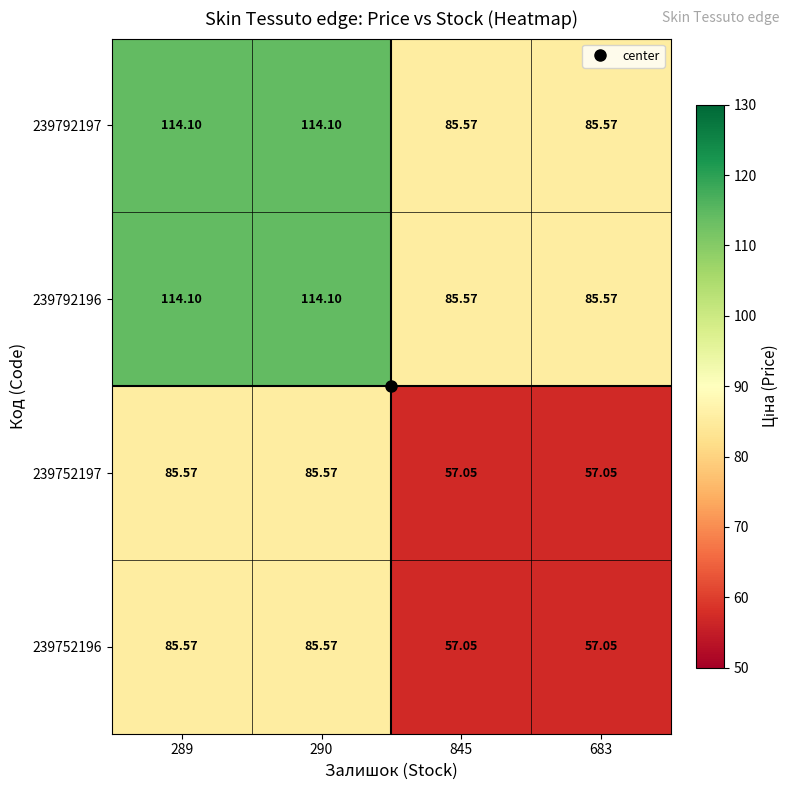

How many series are shown in this chart?

4